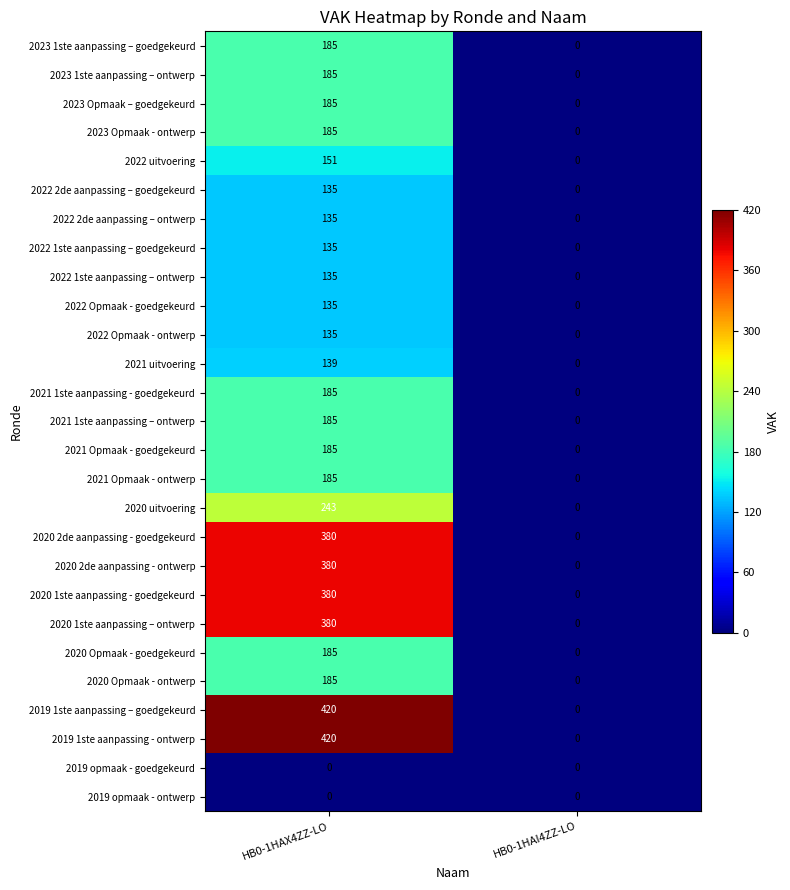

At which label is 2021 Opmaak - goedgekeurd closest to 92?

HB0-1HAI4ZZ-LO